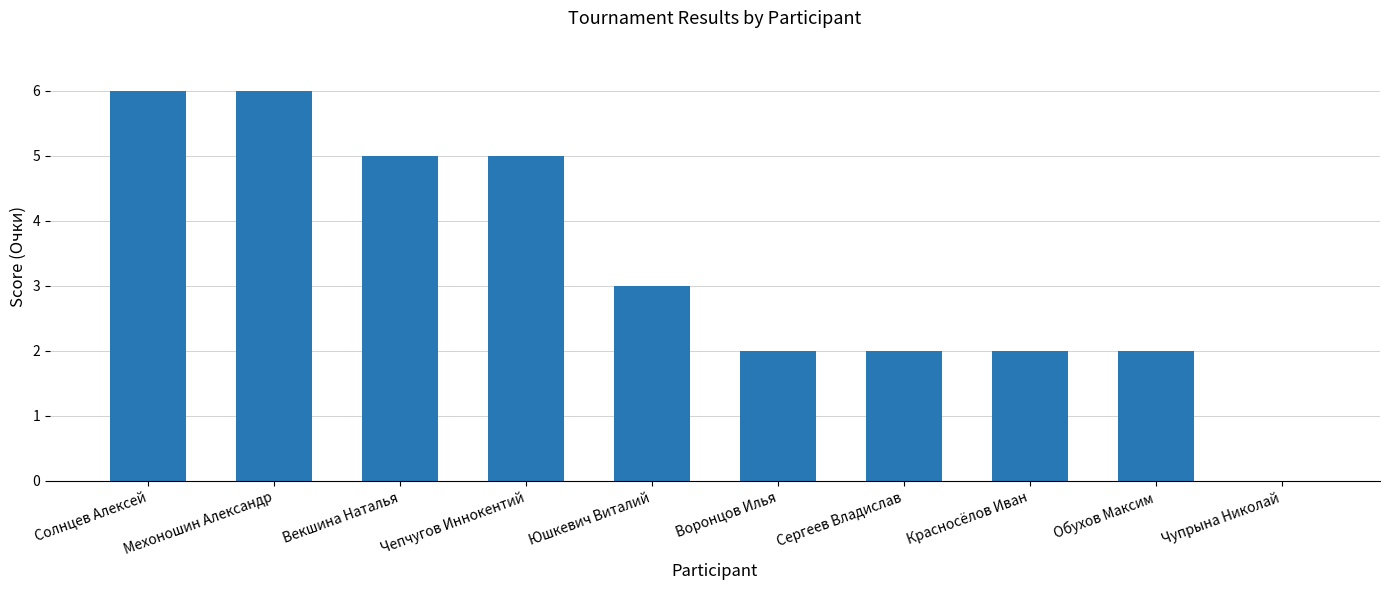

Where does the data first go above 3?

Солнцев Алексей